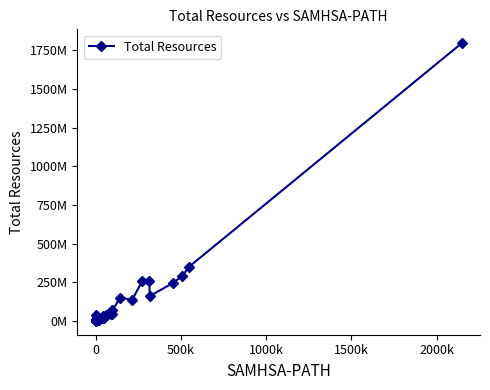

True or false: the data shows 5808232.3 at 0.

True